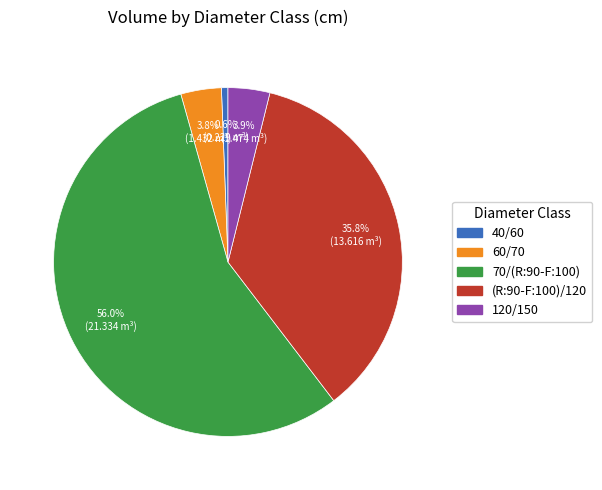

Which has a higher value, (R:90-F:100)/120 or 40/60?

(R:90-F:100)/120